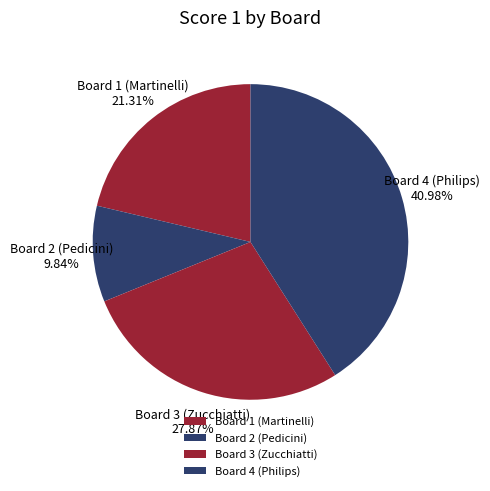

To the nearest percent, what is the combined percentage of Board 1 (Martinelli) and Board 2 (Pedicini)?

31%